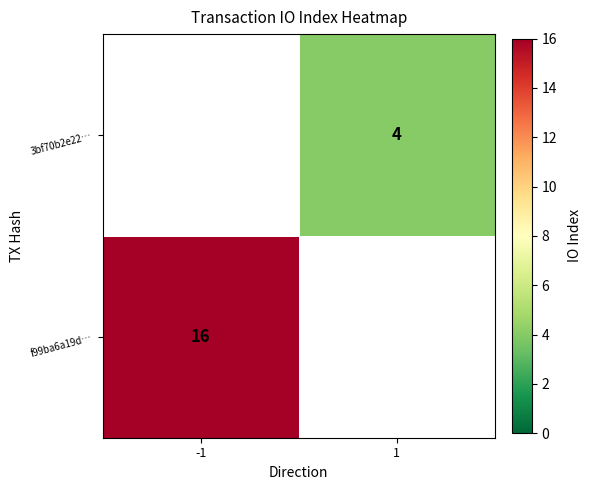

The value of f99ba6a19d… at -1 is 16. True or false?

True